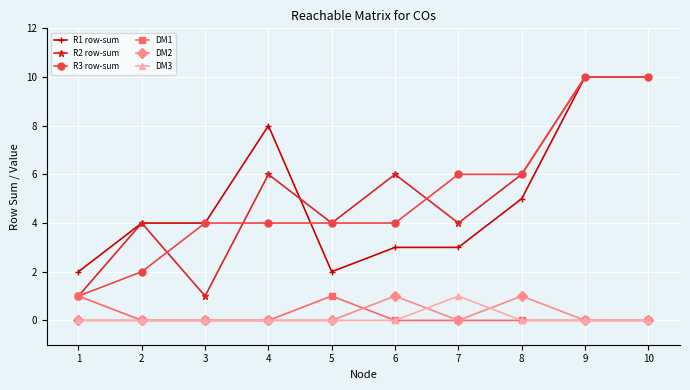

What is the minimum value for R2 row-sum?

1